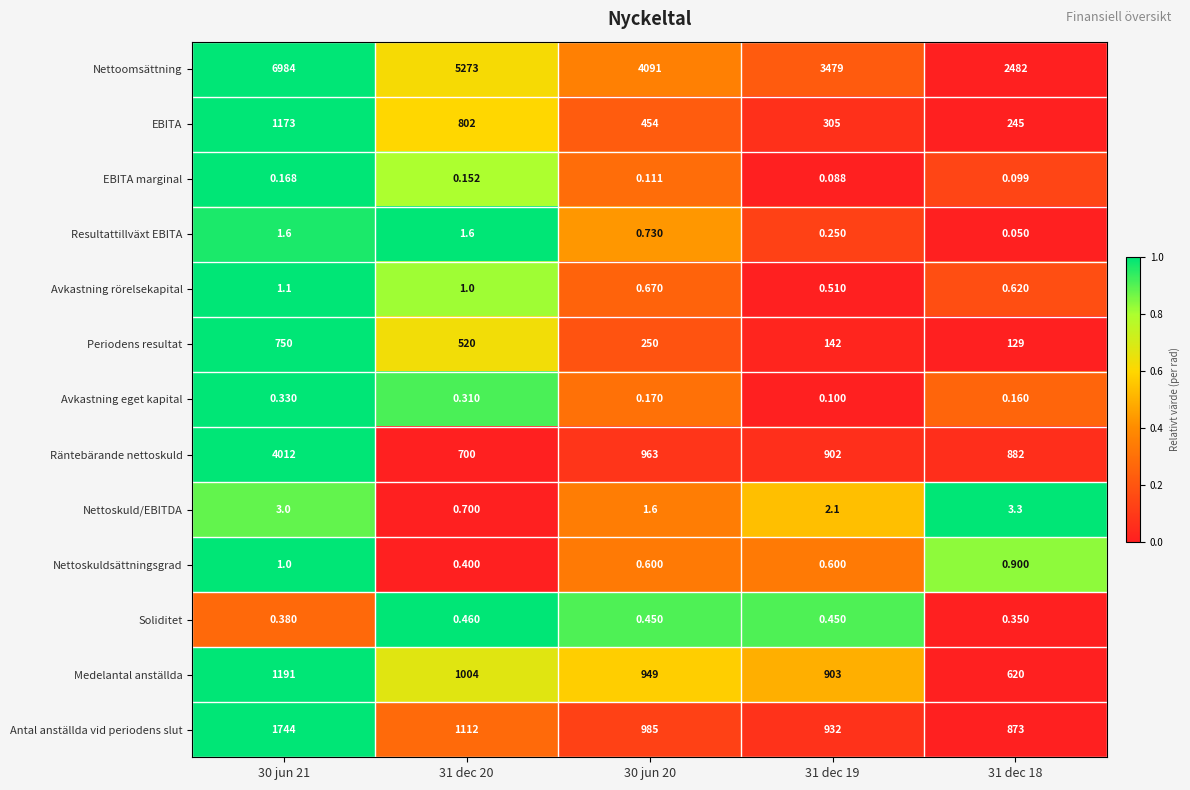

Which series has the largest total across all categories?

Nettoomsättning